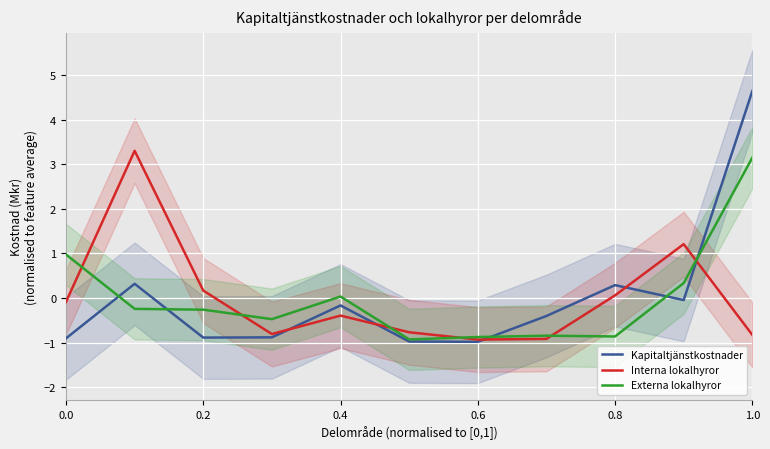

What is the lowest value of the Kapitaltjänstkostnader series?

-1.0